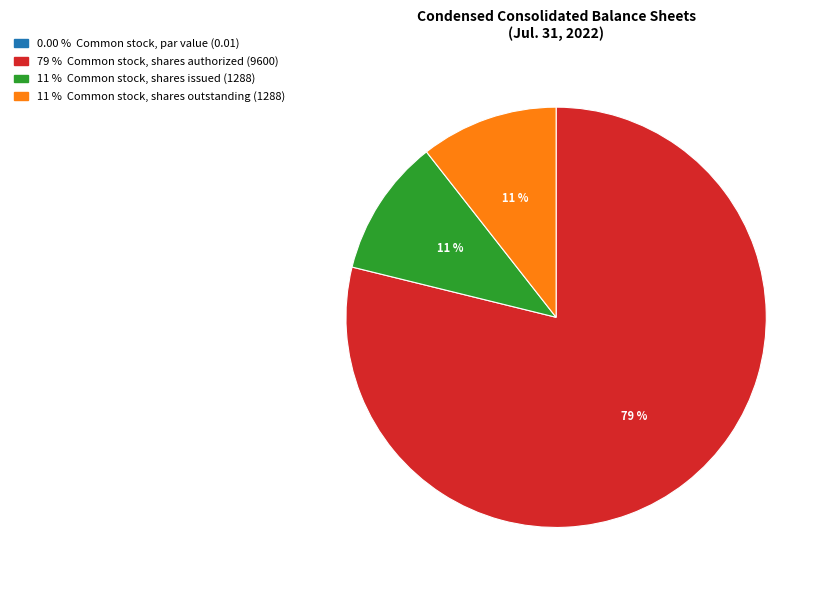

To the nearest percent, what is the average slice percentage?

25%